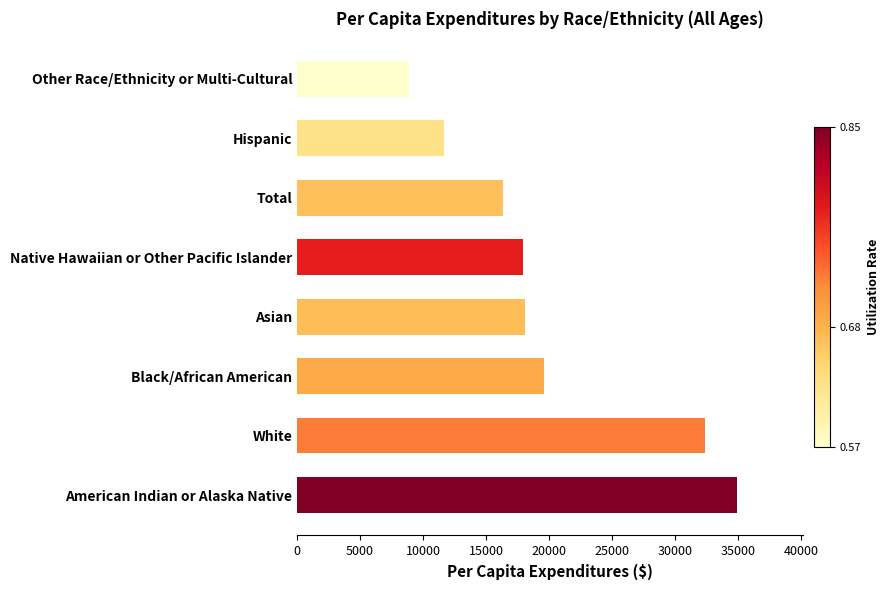

At which label is the value closest to 21903?

Black/African American